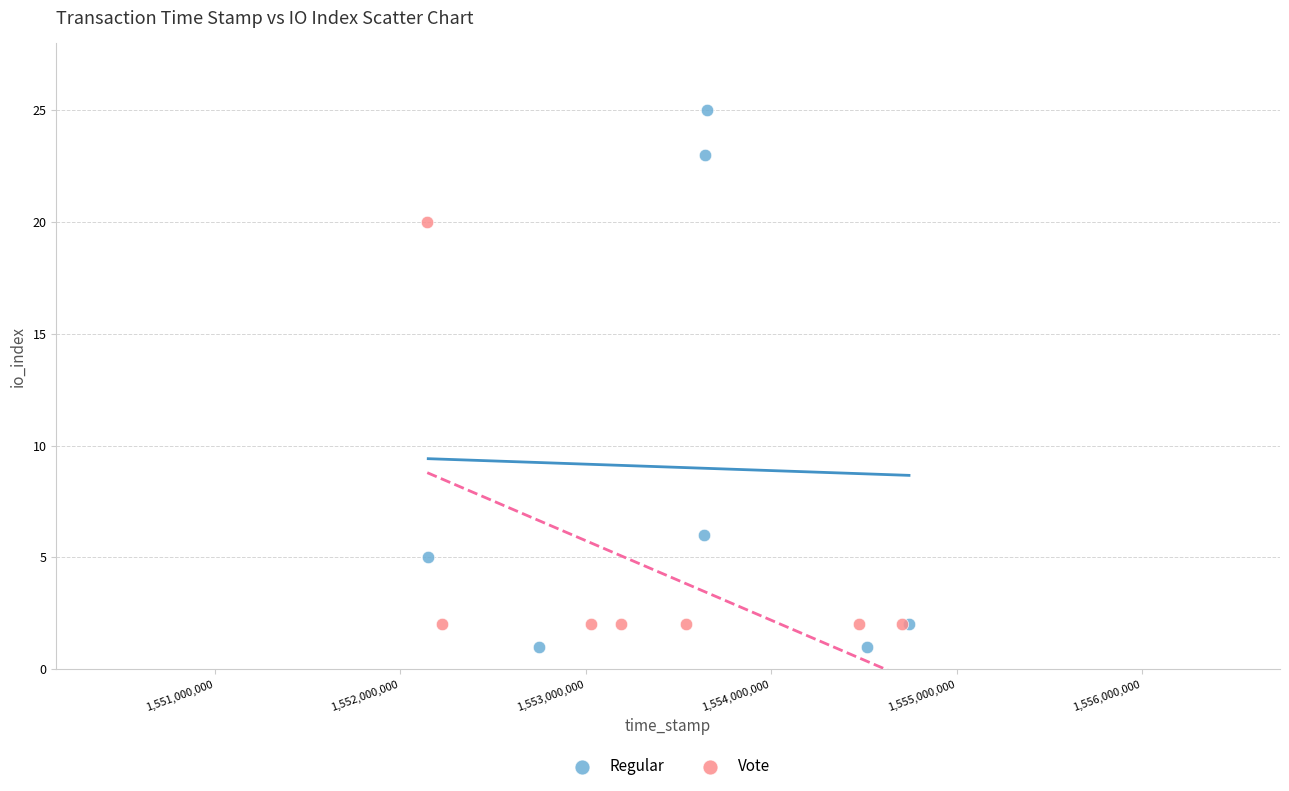

Which series reaches the maximum Y coordinate?

Regular